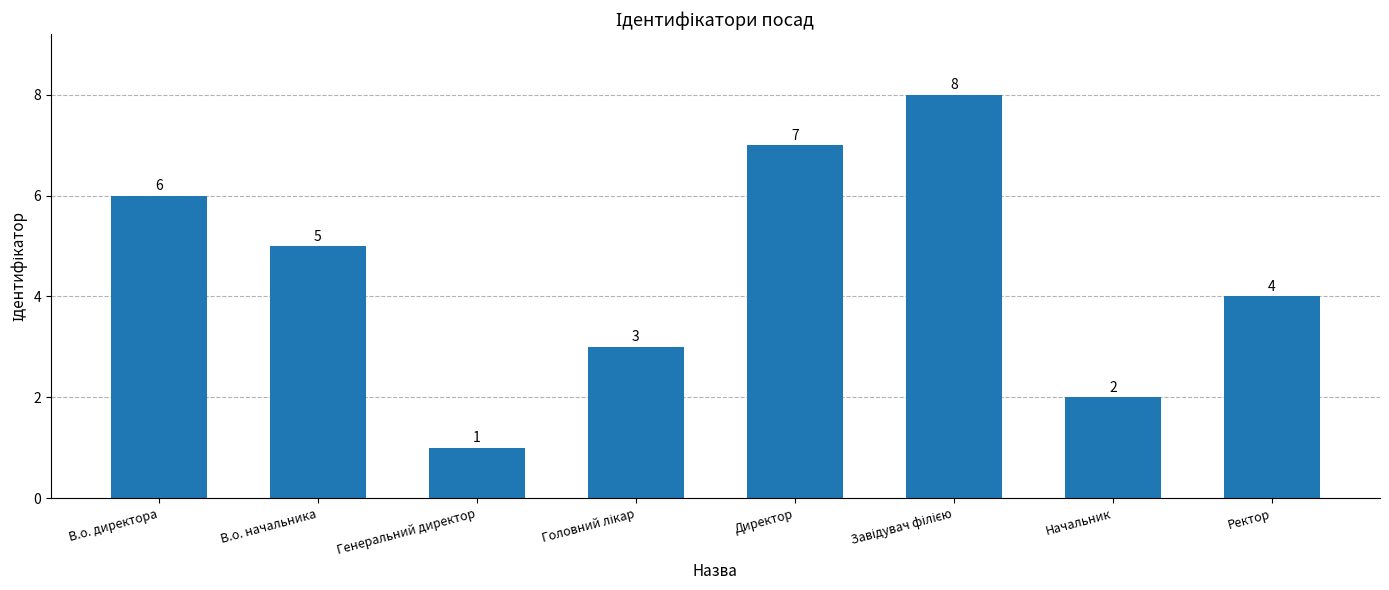

What is the value of the 3rd bar from the left?

1